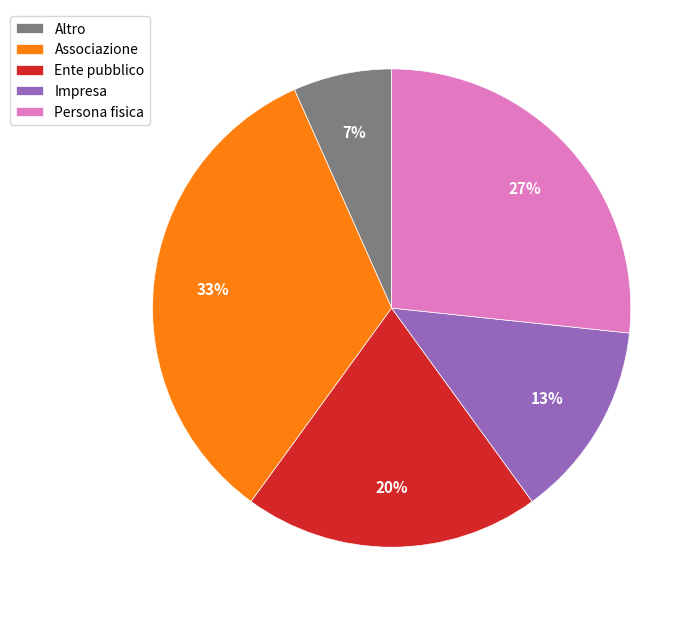

To the nearest percent, what portion does Persona fisica represent?

27%